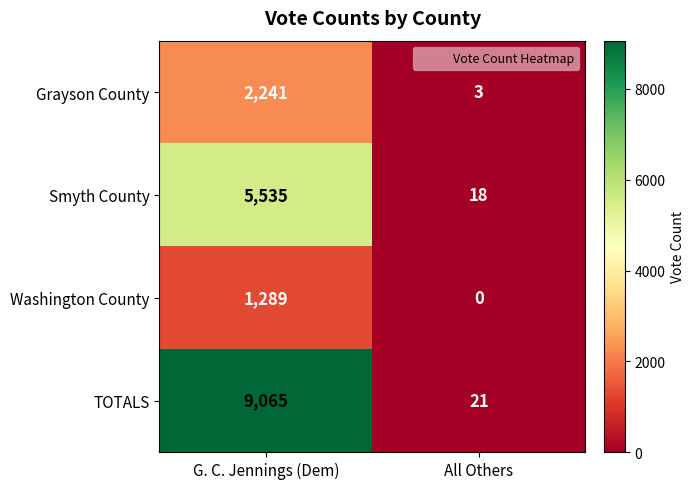

At G. C. Jennings (Dem), list the series in order from smallest to largest.

Washington County, Grayson County, Smyth County, TOTALS